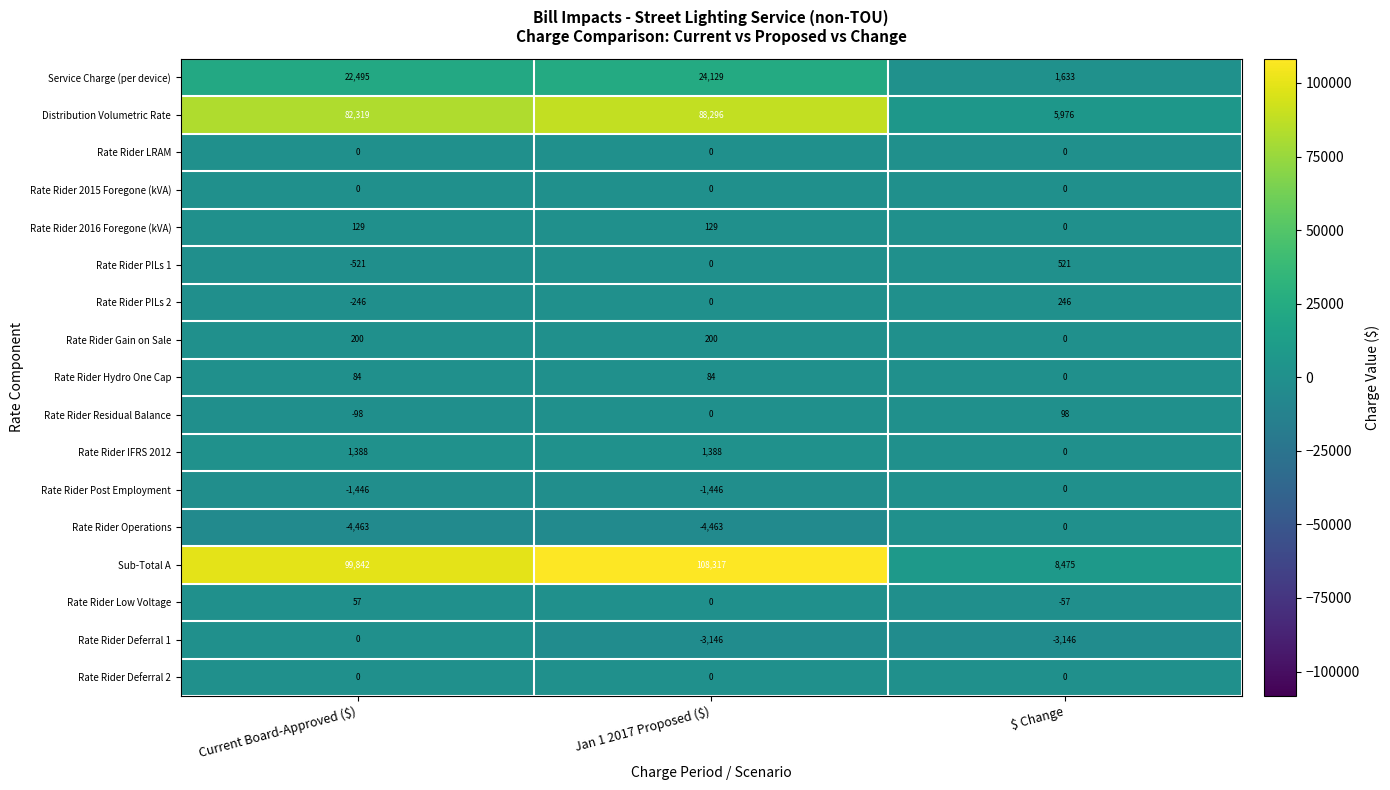

What is the minimum value shown in the chart?

-4463